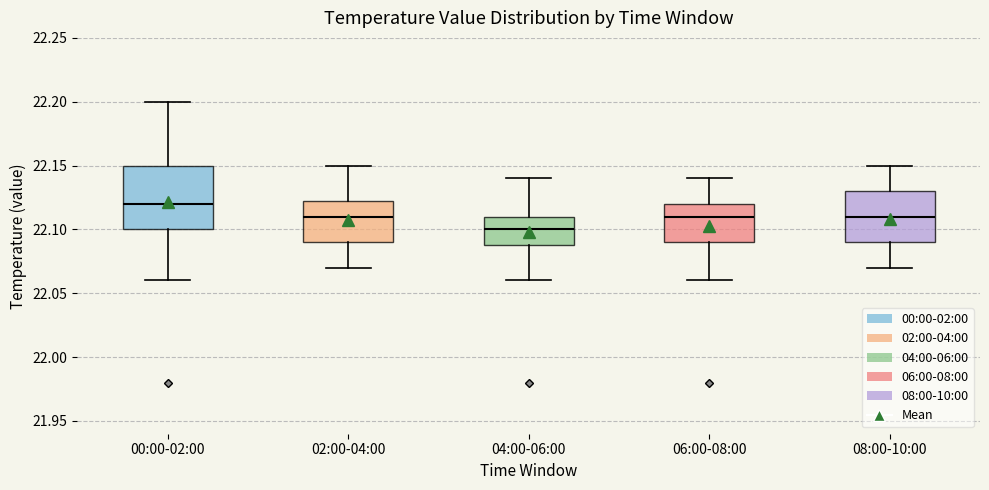

Reading left to right, read every box against the y-axis: the position of its median line, the range the box covers, and the ends of its whiskers. The values are not printed on the chart, so give them approximately, as read against the axis.

00:00-02:00: median 22.120, box 22.100 to 22.150, whiskers 22.060 to 22.200
02:00-04:00: median 22.110, box 22.090 to 22.125, whiskers 22.070 to 22.150
04:00-06:00: median 22.100, box 22.090 to 22.110, whiskers 22.060 to 22.140
06:00-08:00: median 22.110, box 22.090 to 22.120, whiskers 22.060 to 22.140
08:00-10:00: median 22.110, box 22.090 to 22.130, whiskers 22.070 to 22.150